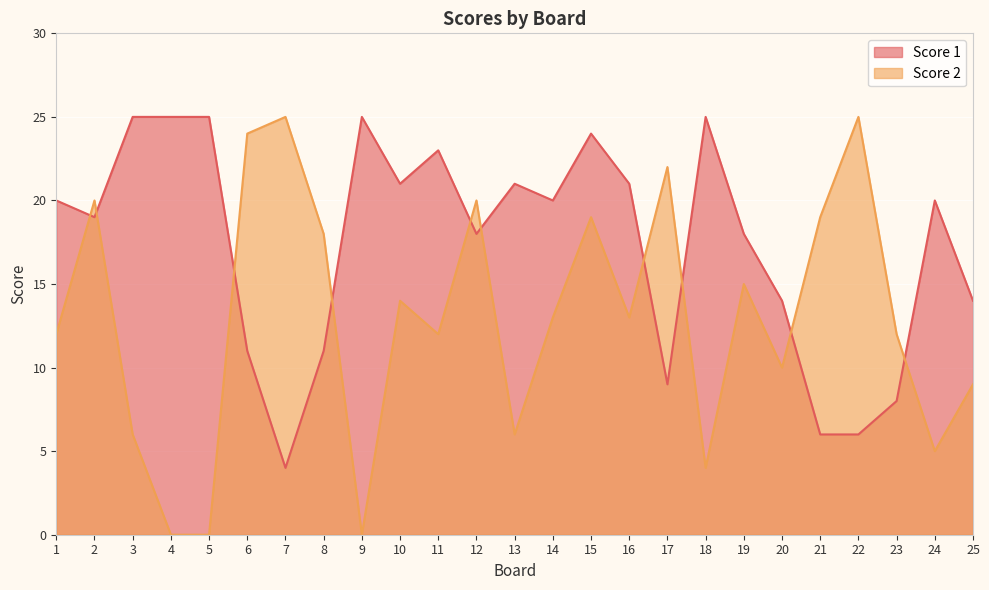

Where is the first local maximum for Score 1?

9